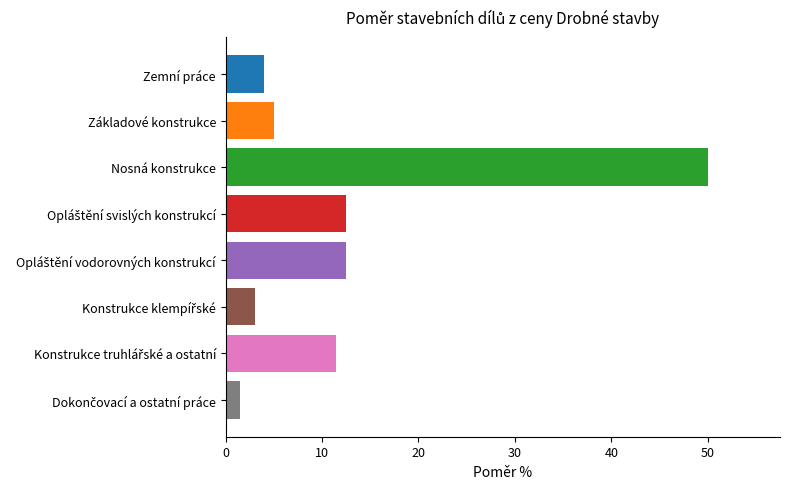

What is the smallest value displayed?

1.5